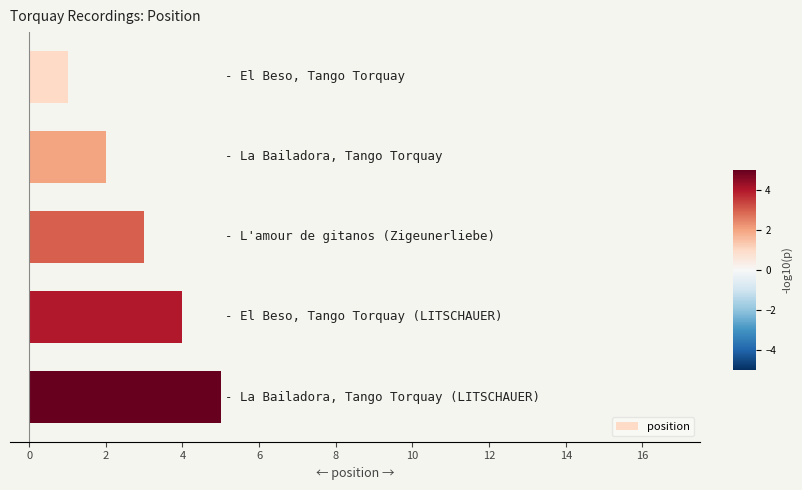

How many data points are less than 3?

2